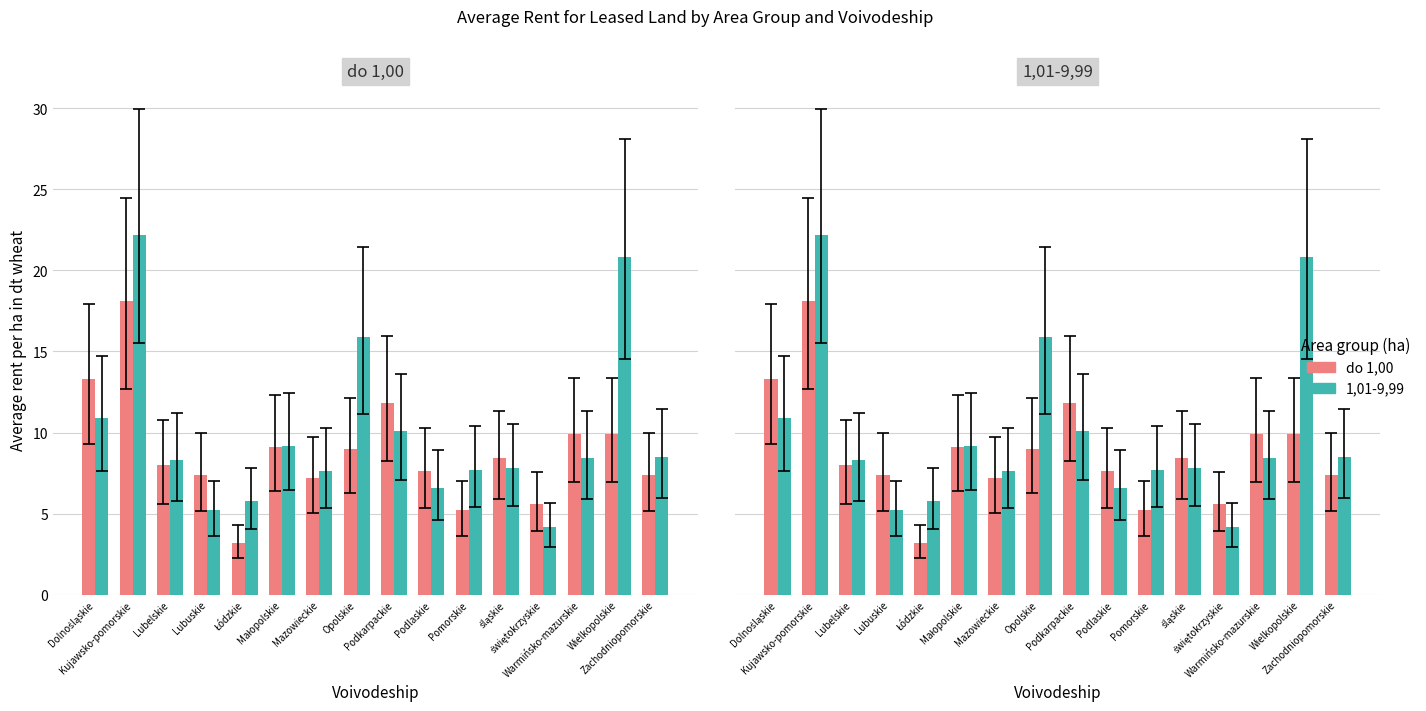

What is the difference between the maximum and minimum values in the 1,01-9,99 series?

18.0